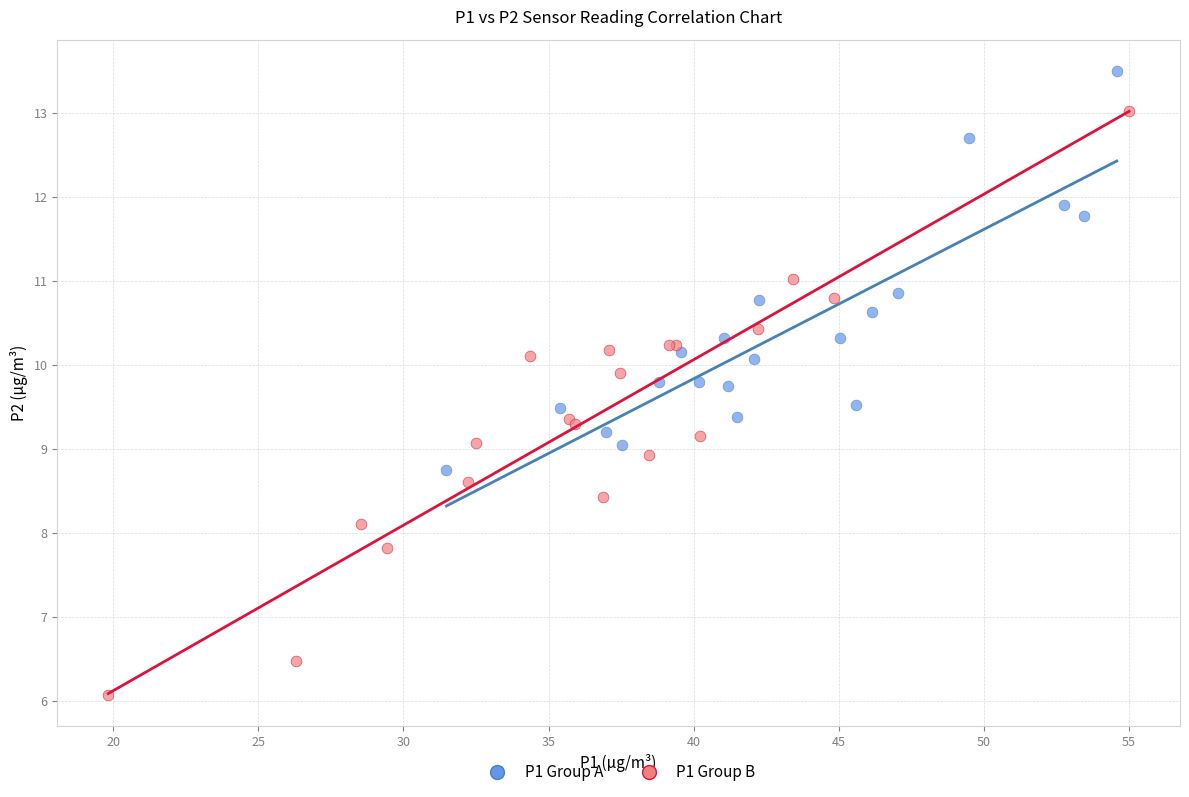

What are all the series names shown in the legend?

P1 Group A, P1 Group B